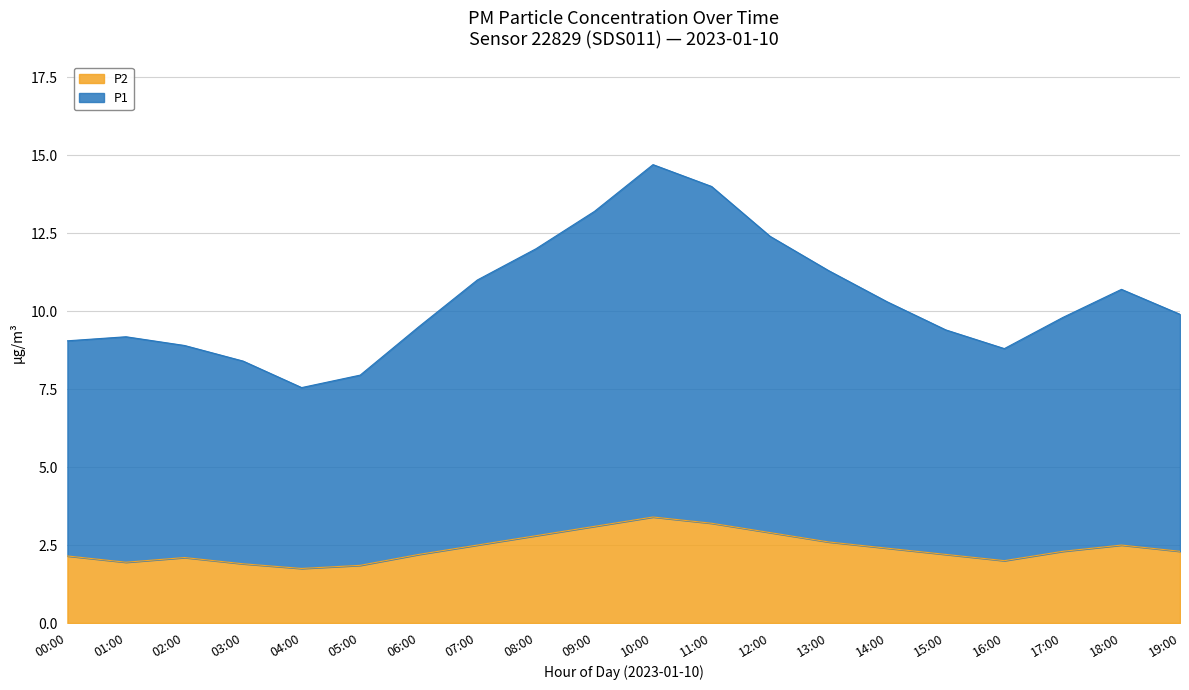

What is the minimum value shown in the chart?

1.8